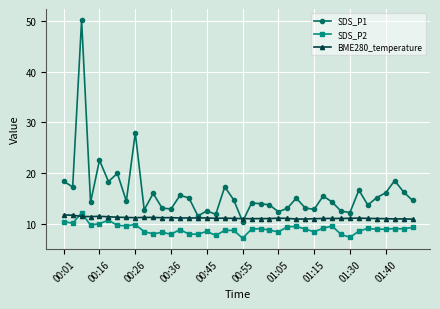

What is the value of the SDS_P1 point at the 14th from the left?

15.6